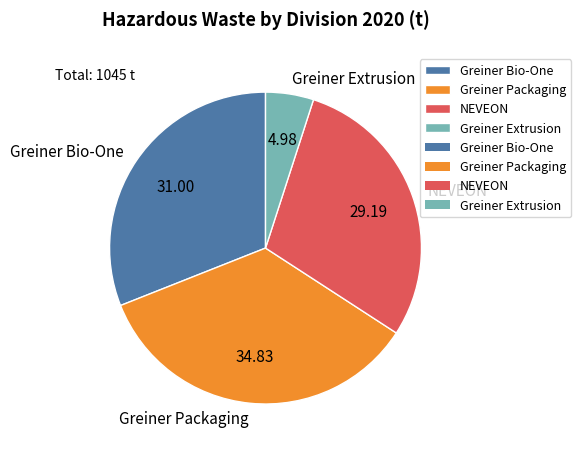

Rank the categories by value from lowest to highest.

Greiner Extrusion, NEVEON, Greiner Bio-One, Greiner Packaging